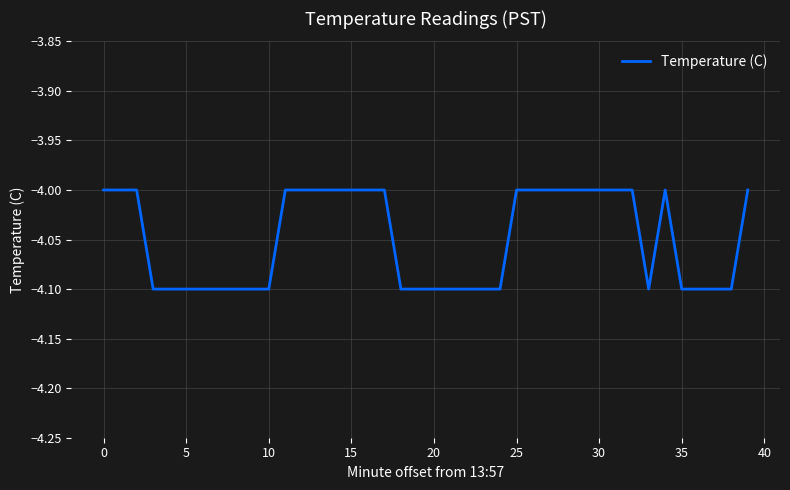

What is the minimum value shown in the chart?

-4.1